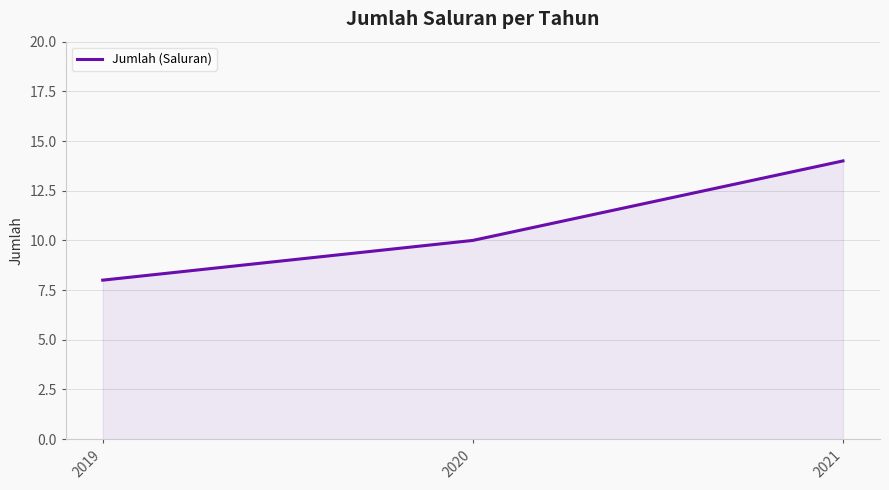

How many values are between 8 and 14?

3